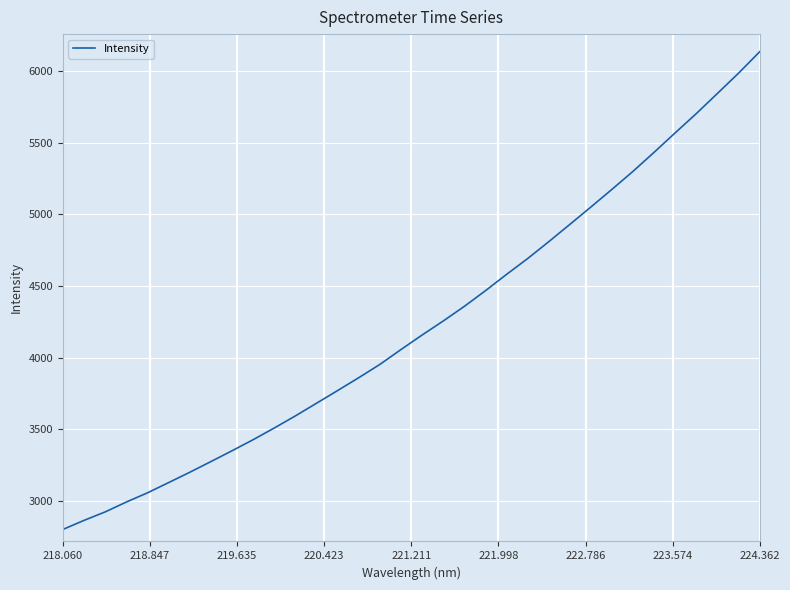

What is the maximum value shown in the chart?

6137.5